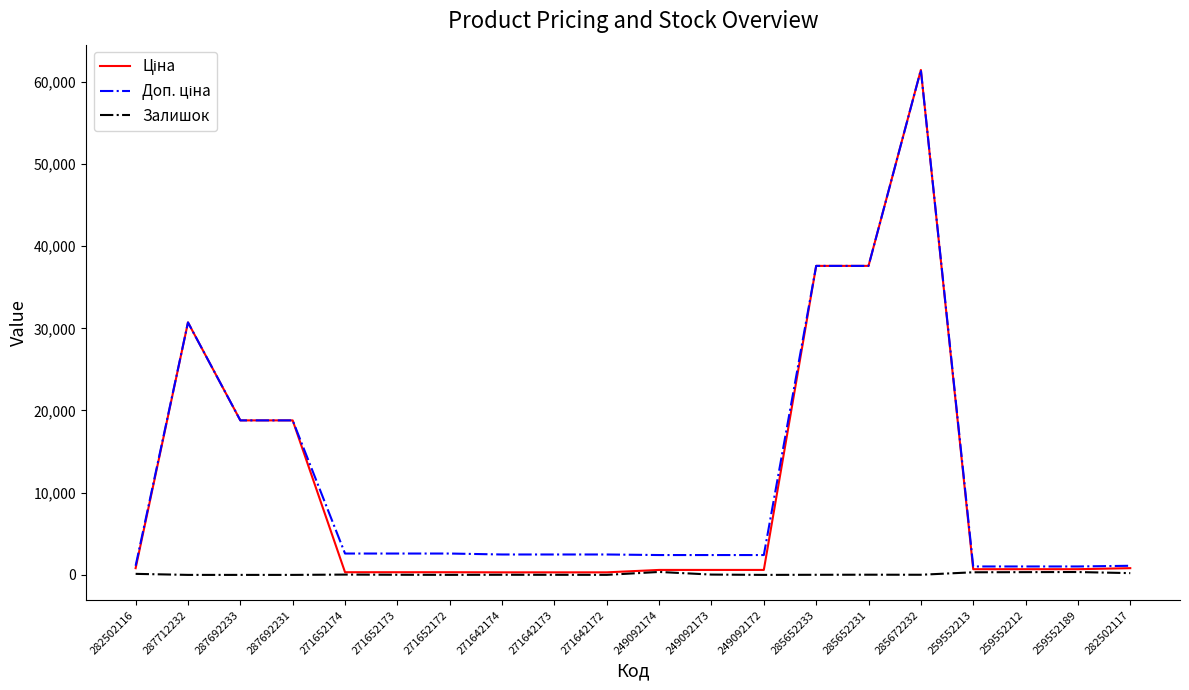

Which label corresponds to the largest value in the chart?

285672232